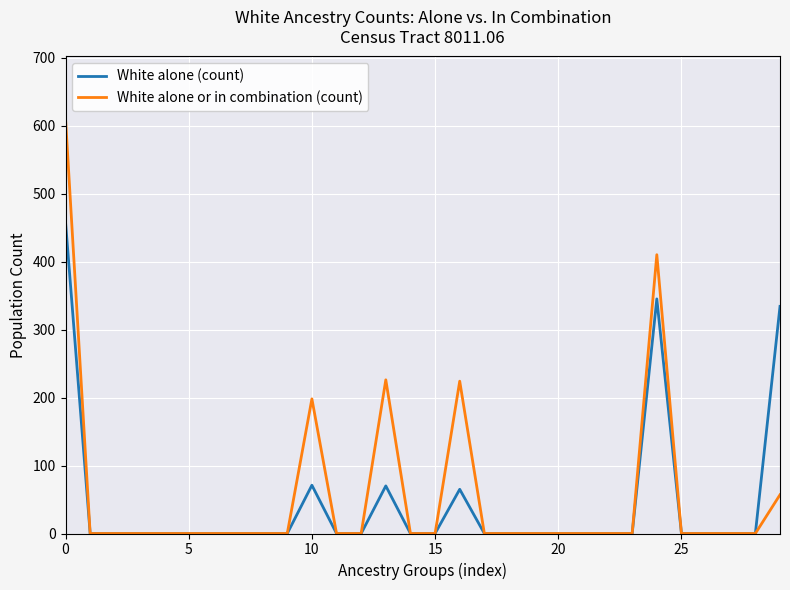

Which series has the widest spread of values?

White alone or in combination (count)